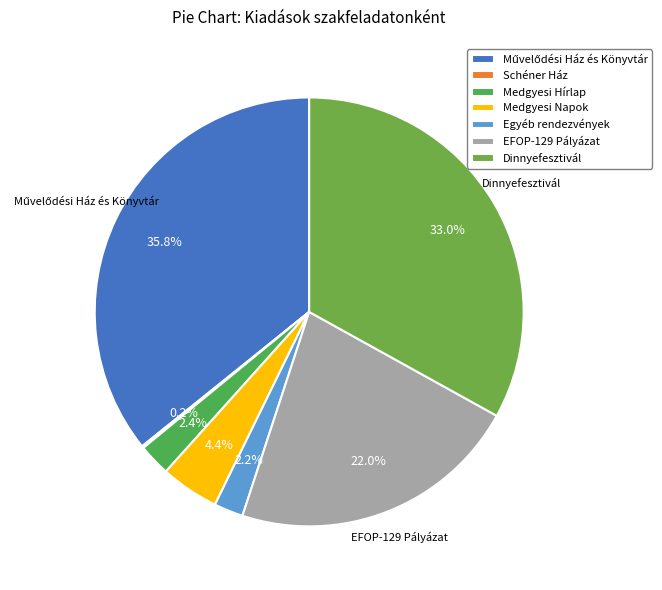

What percentage do EFOP-129 Pályázat and Egyéb rendezvények together represent?

24.2%